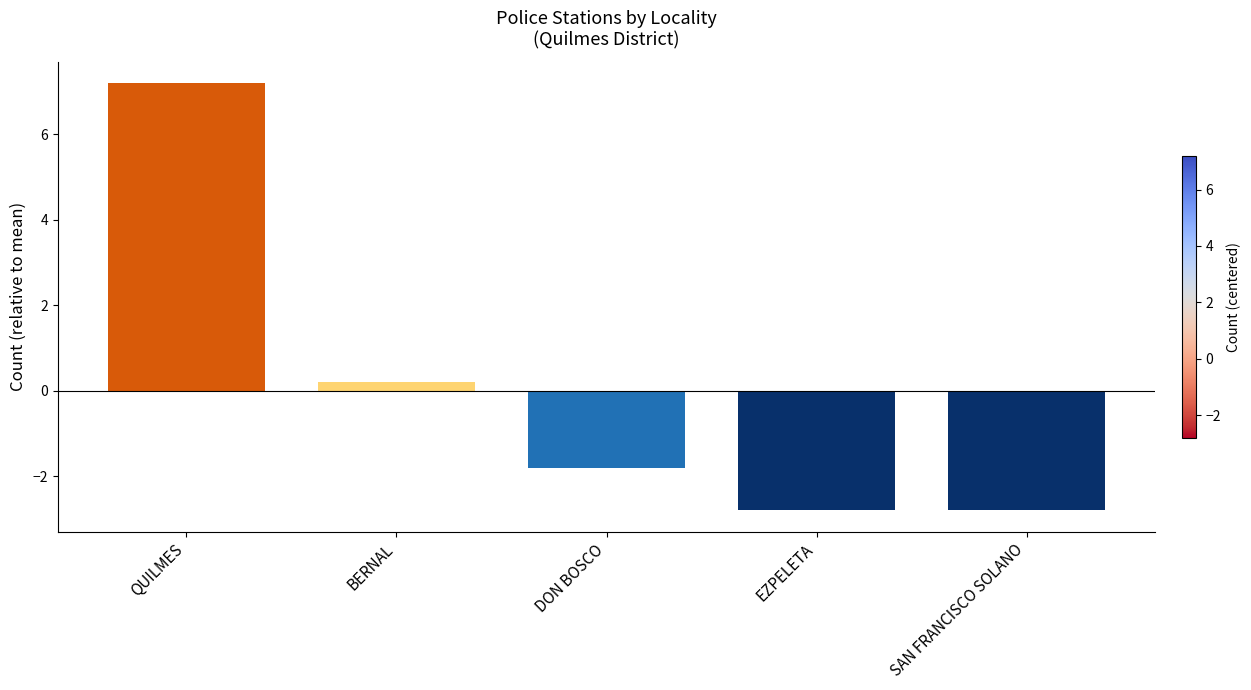

The chart shows a value of -1.8 at DON BOSCO. True or false?

True